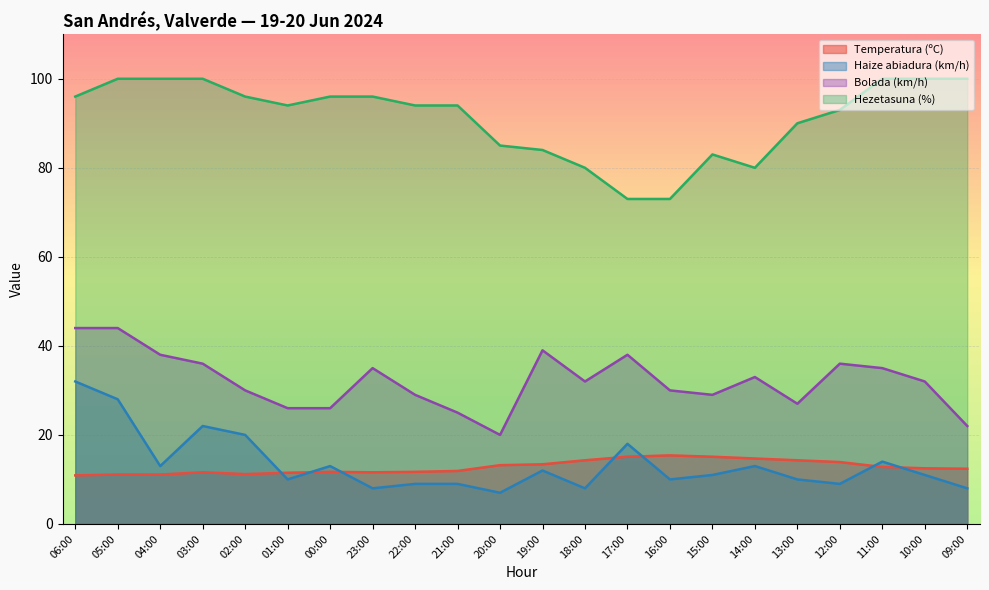

What is the difference between the maximum and minimum values in the Bolada (km/h) series?

24.0